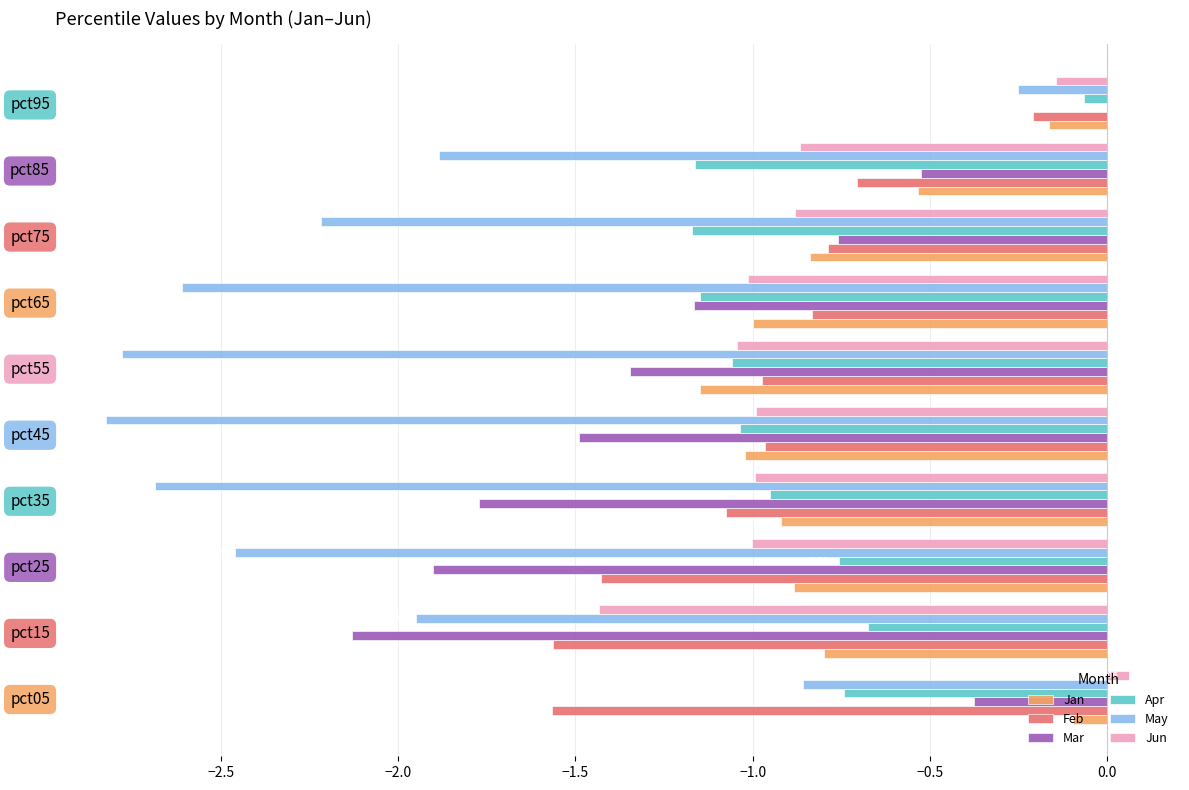

Which series has the largest total across all categories?

Jan